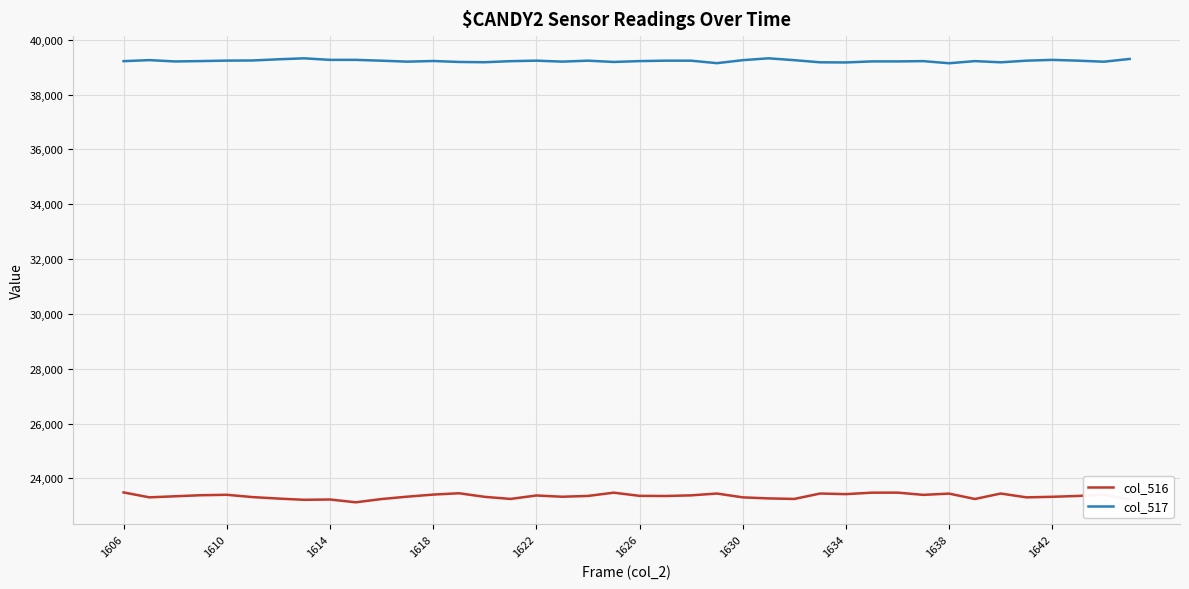

Which series has the largest total across all categories?

col_517